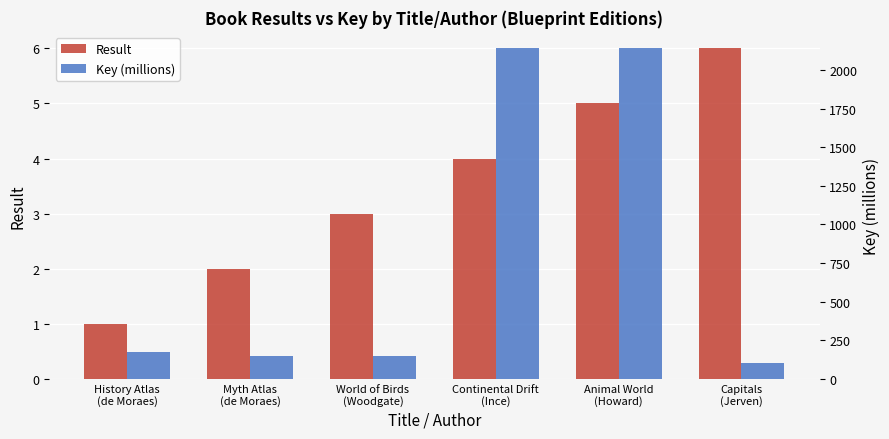

At which label is Result closest to 3?

World of Birds
(Woodgate)